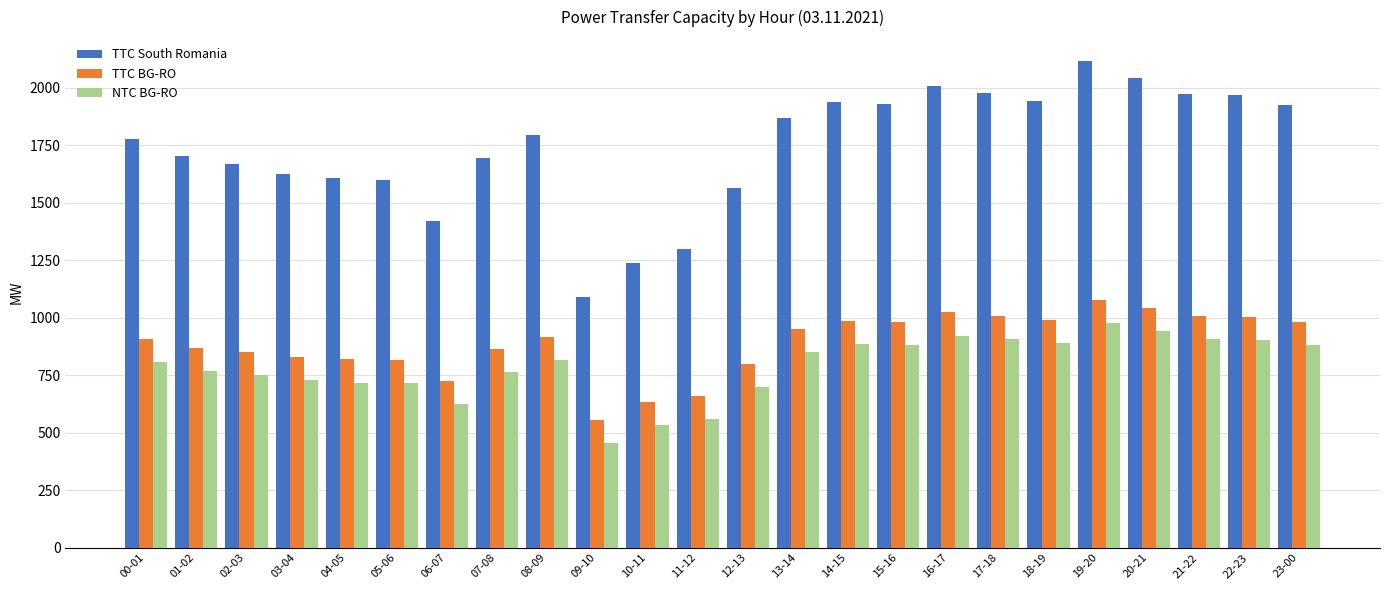

Is the value of NTC BG-RO at 10-11 greater than the value of TTC BG-RO at 02-03?

No